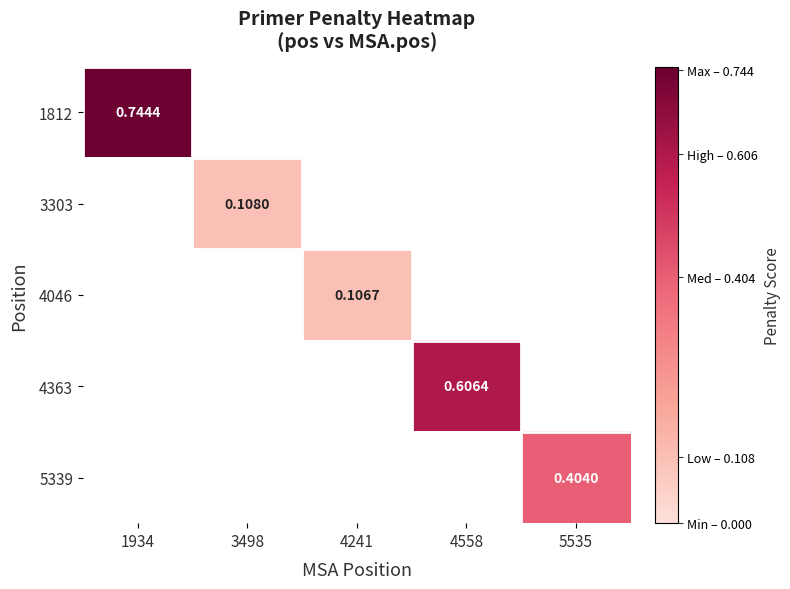

How many values in the 4046 series exceed 0?

1